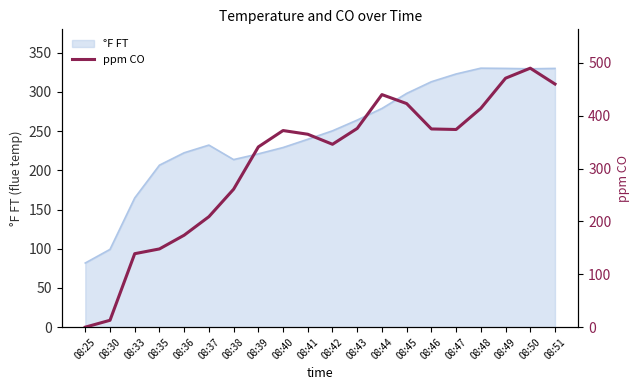

True or false: °F FT has a value of 213.7 at 08:38.

True